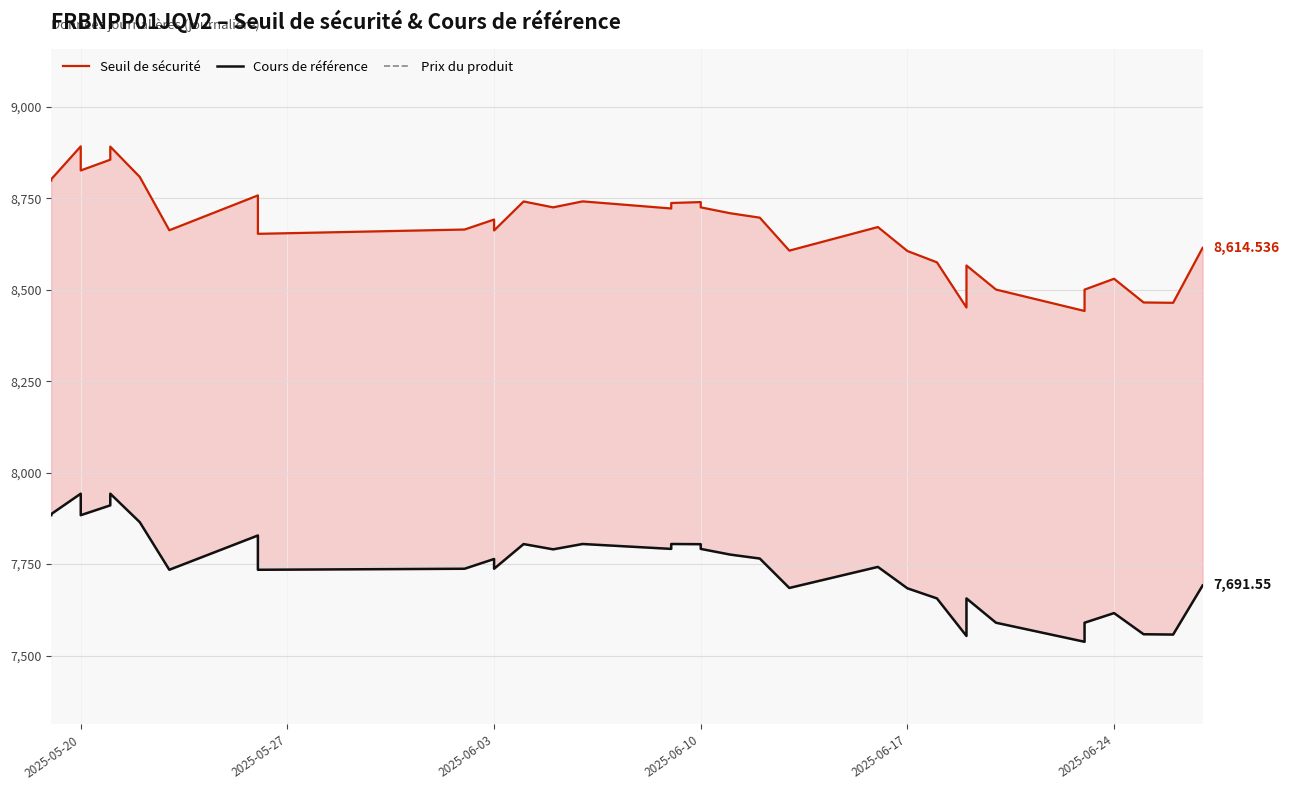

The Prix du produit series shows 0.0 at 2025-06-17. True or false?

False